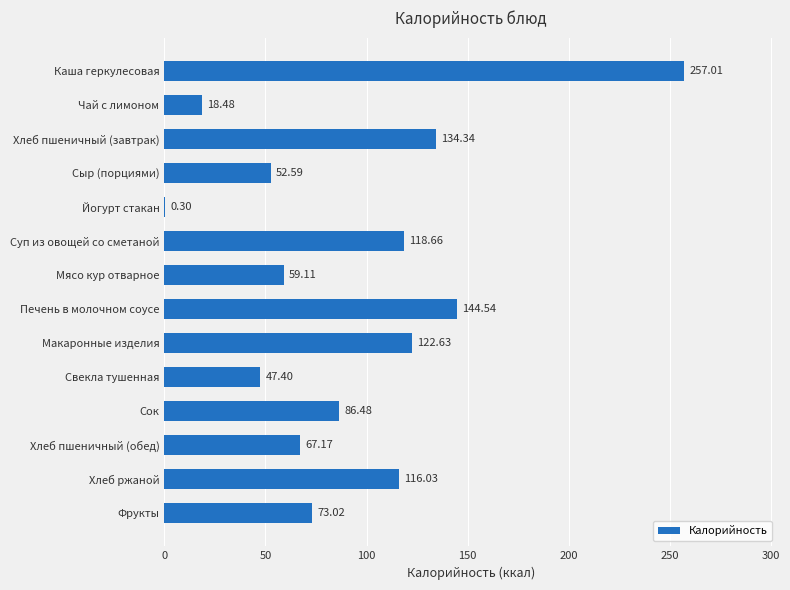

What is the change in value from Чай с лимоном to Фрукты?

+54.5